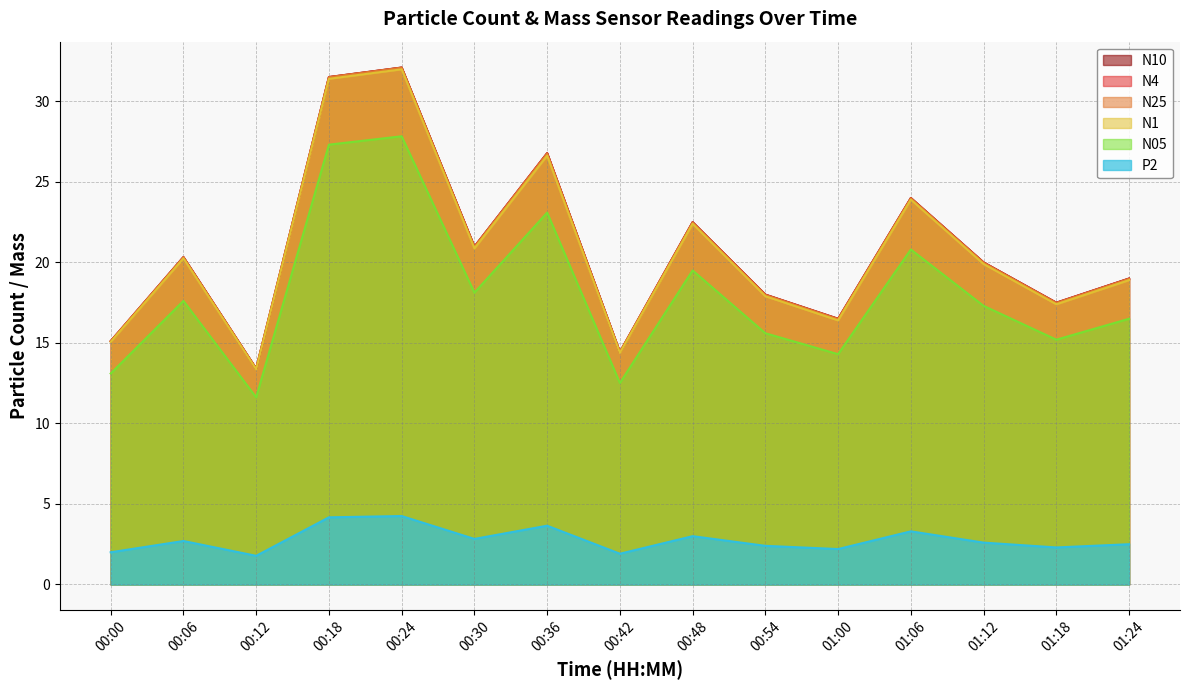

Which category has the lowest value in the N05 series?

00:12